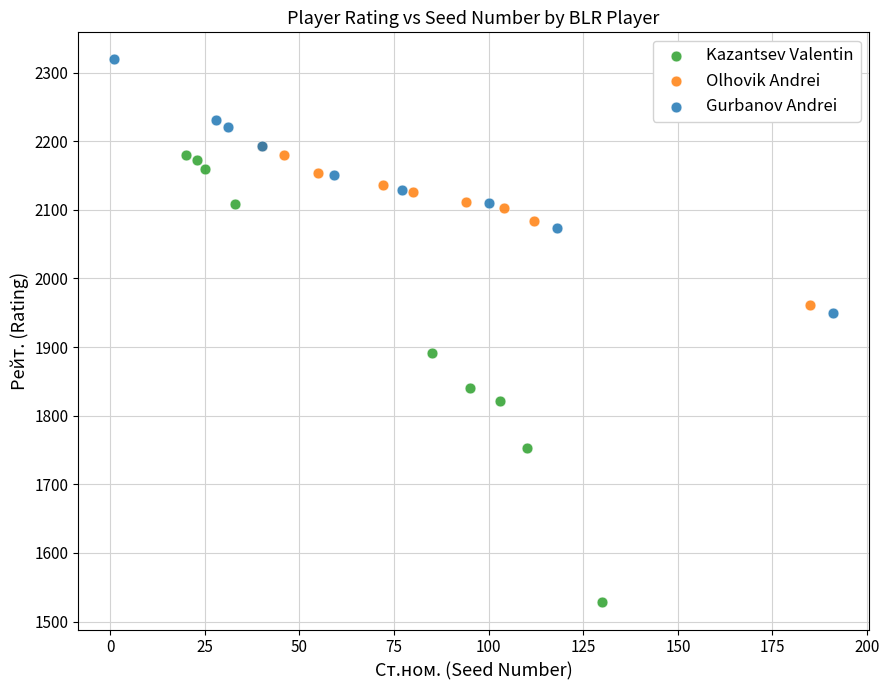

Which series contains the highest Y value?

Gurbanov Andrei